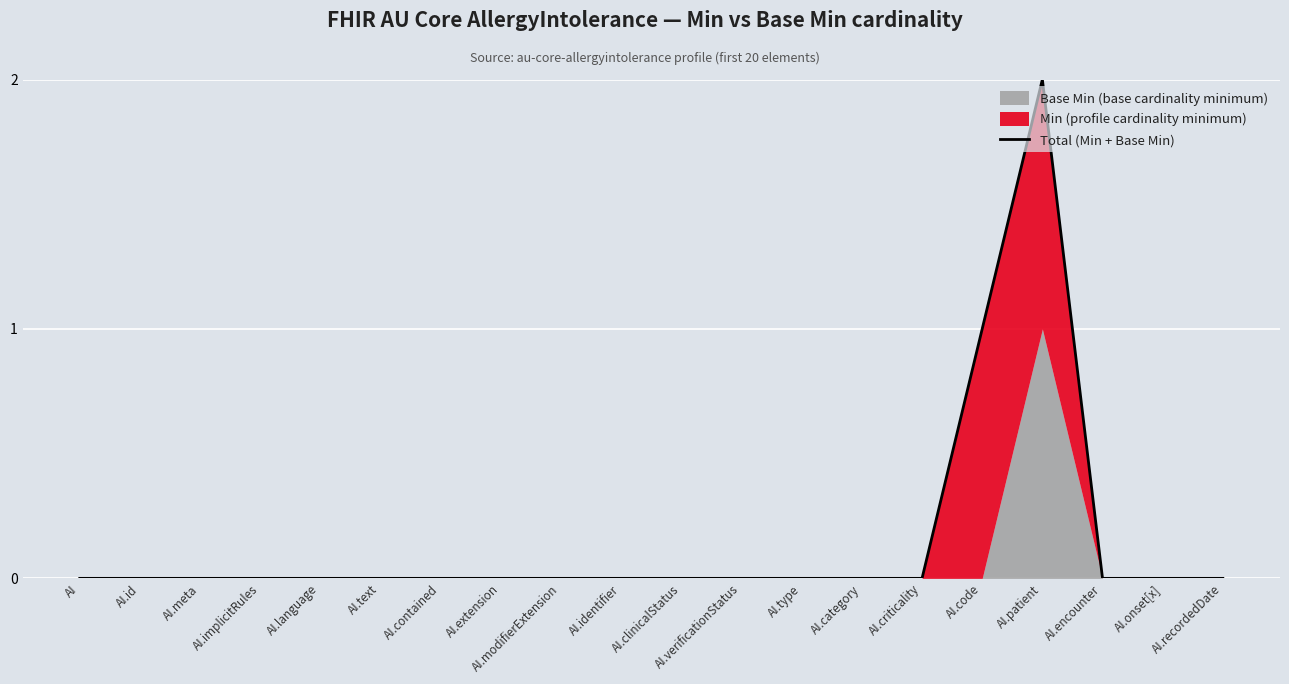

Rank the categories by value from lowest to highest.

AI, AI.id, AI.meta, AI.implicitRules, AI.language, AI.text, AI.contained, AI.extension, AI.modifierExtension, AI.identifier, AI.clinicalStatus, AI.verificationStatus, AI.type, AI.category, AI.criticality, AI.encounter, AI.onset[x], AI.recordedDate, AI.code, AI.patient